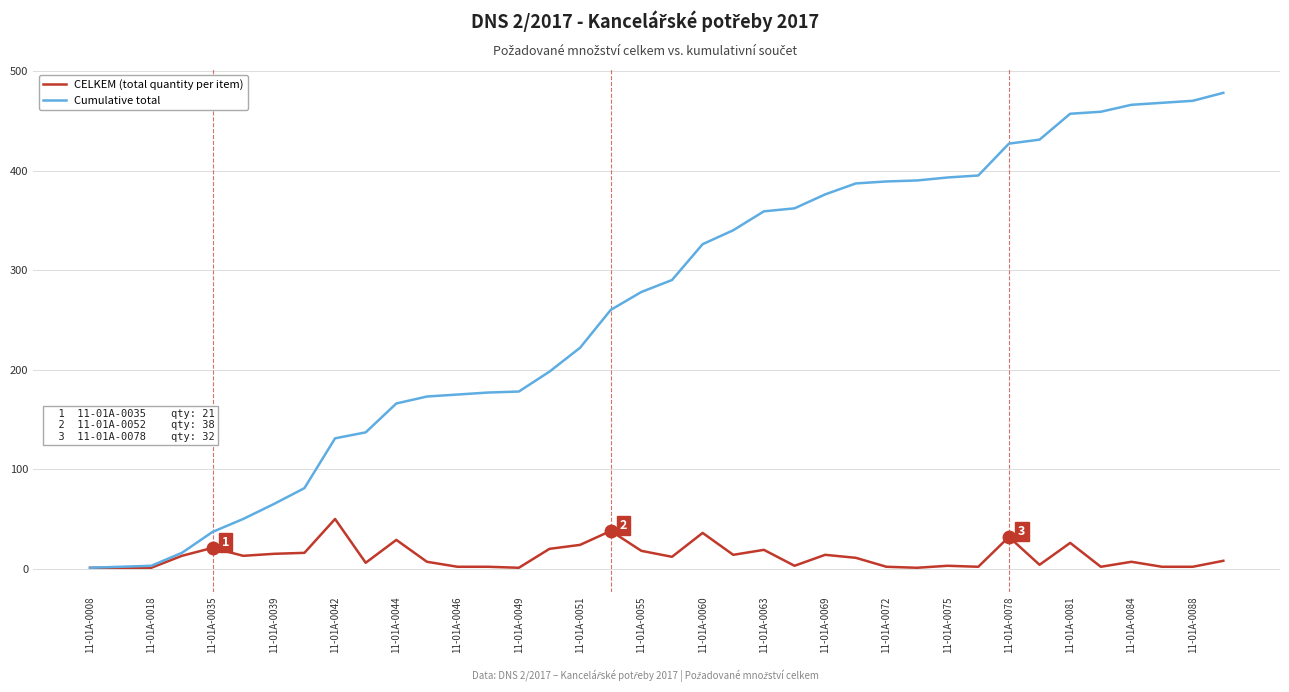

Rank the series by their maximum value, from highest to lowest.

Cumulative total, CELKEM (total quantity per item)